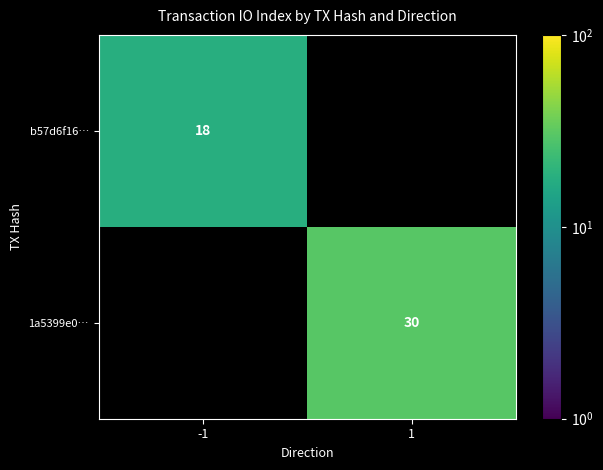

Is the value of b57d6f16… at -1 greater than the value of 1a5399e0… at 1?

No